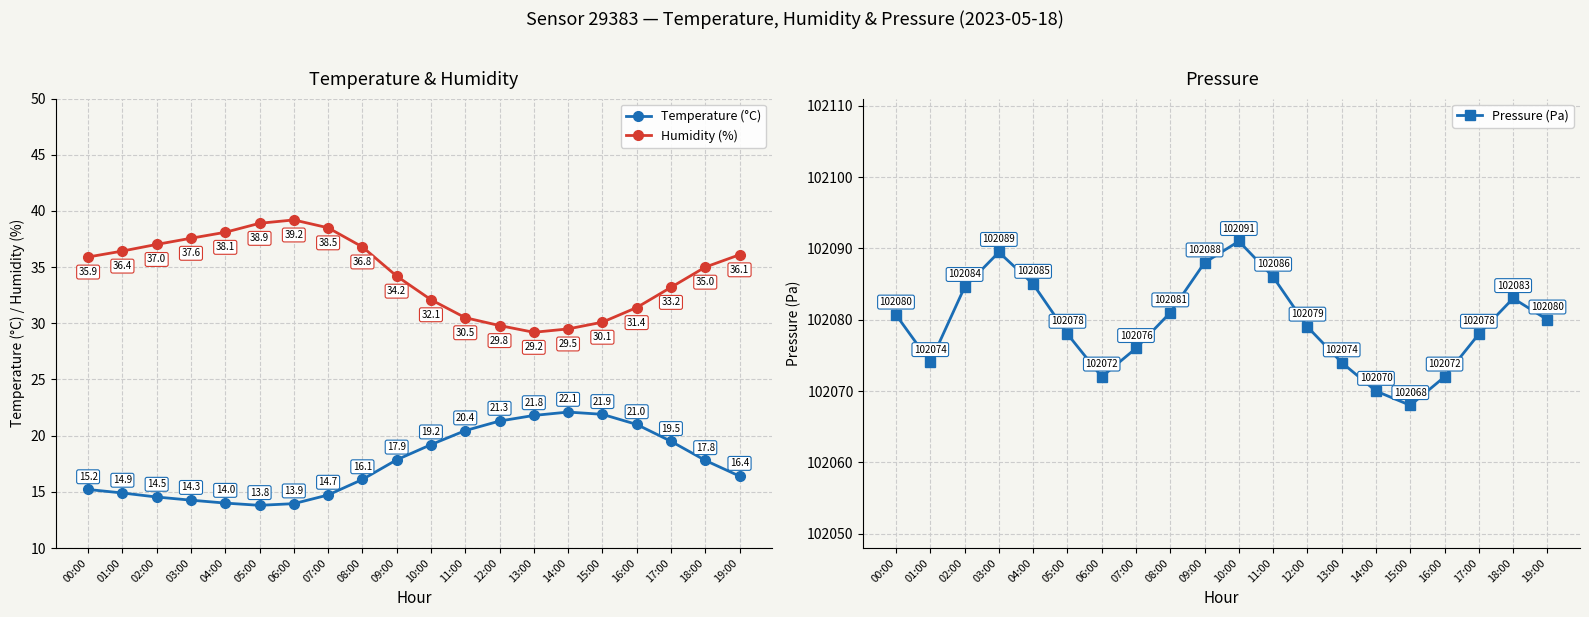

Reading left to right, transcribe all the data shown in this chart.

Temperature (°C): 15.2	14.9	14.5	14.3	14.0	13.8	13.9	14.7	16.1	17.9	19.2	20.4	21.3	21.8	22.1	21.9	21.0	19.5	17.8	16.4
Humidity (%): 35.9	36.4	37.0	37.6	38.1	38.9	39.2	38.5	36.8	34.2	32.1	30.5	29.8	29.2	29.5	30.1	31.4	33.2	35.0	36.1
Pressure (Pa): 102080.7	102074.0	102084.6	102089.5	102085.0	102078.0	102072.0	102076.0	102081.0	102088.0	102091.0	102086.0	102079.0	102074.0	102070.0	102068.0	102072.0	102078.0	102083.0	102080.0